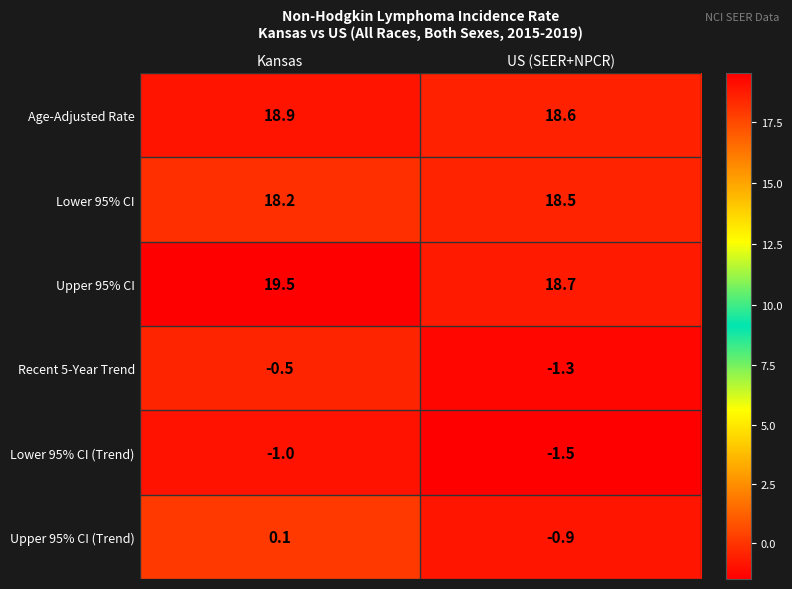

Which category has the lowest value across all series?

US (SEER+NPCR)